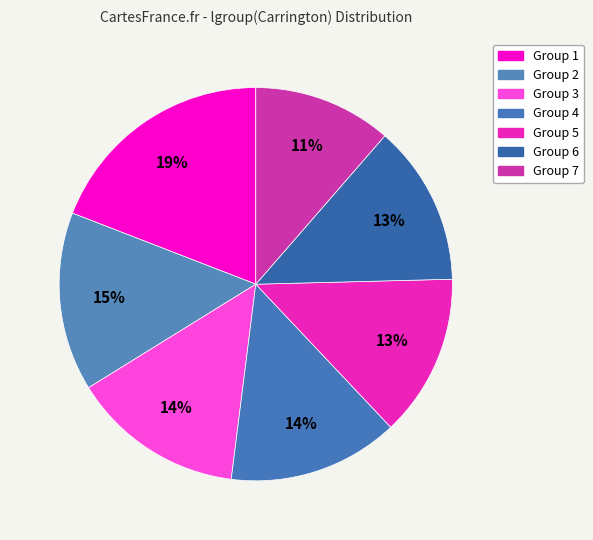

How many segments does this pie chart have?

7